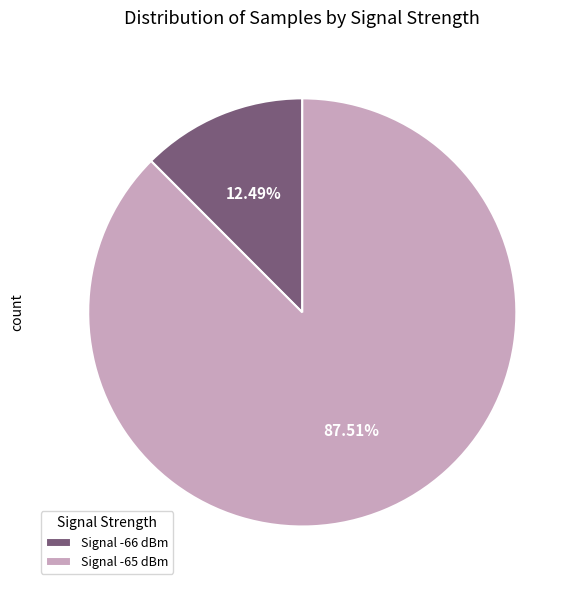

To the nearest percent, what is the average slice percentage?

50%